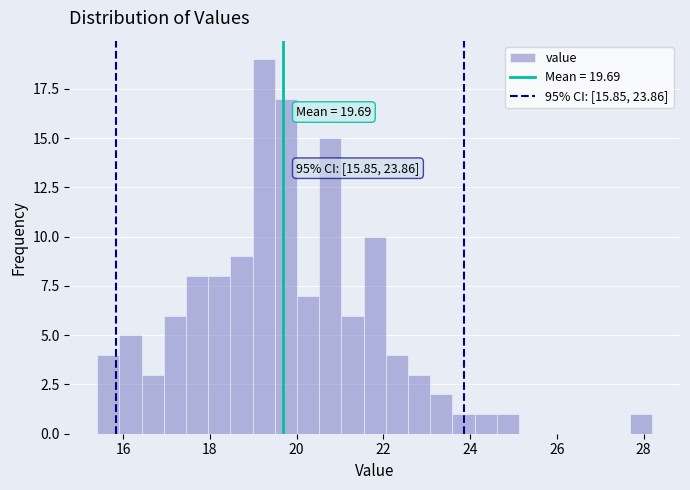

Around what value on the x-axis is the tallest bar? Give the approximate position of its centre, as read against the axis.

19.2